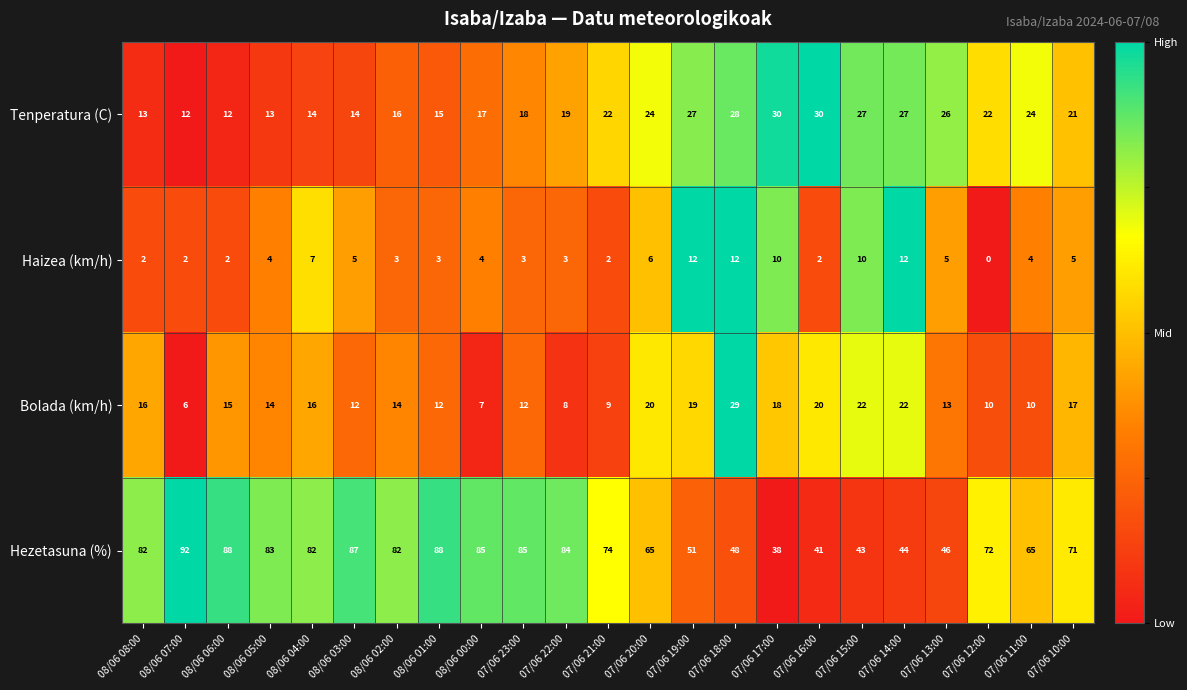

At which label is Bolada (km/h) closest to 17?

07/06 10:00